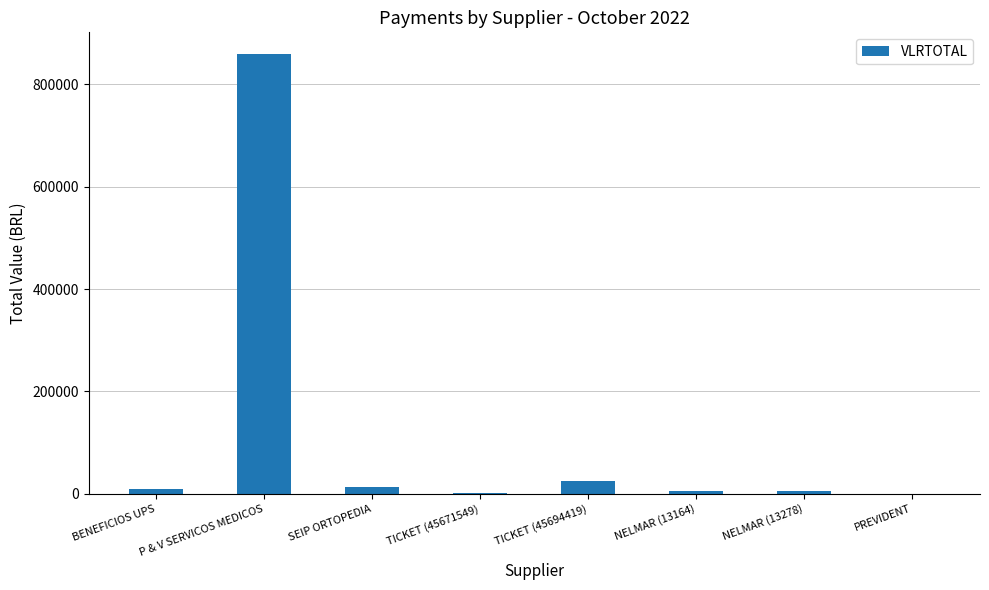

What is the ratio of the value at P & V SERVICOS MEDICOS to the value at TICKET (45671549)?

834.6